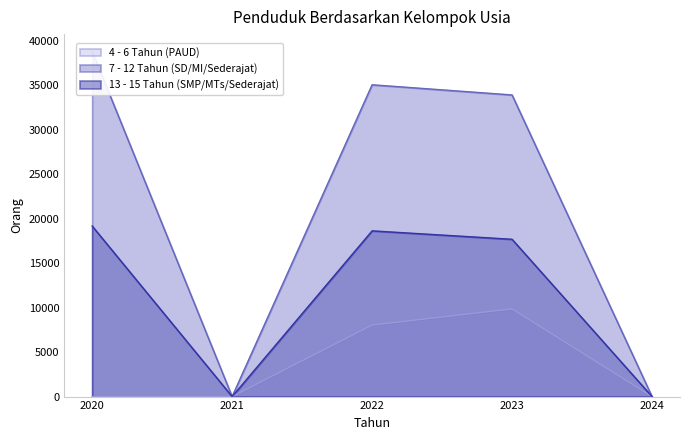

List the series in order of their peak value, highest first.

7 - 12 Tahun (SD/MI/Sederajat), 13 - 15 Tahun (SMP/MTs/Sederajat), 4 - 6 Tahun (PAUD)